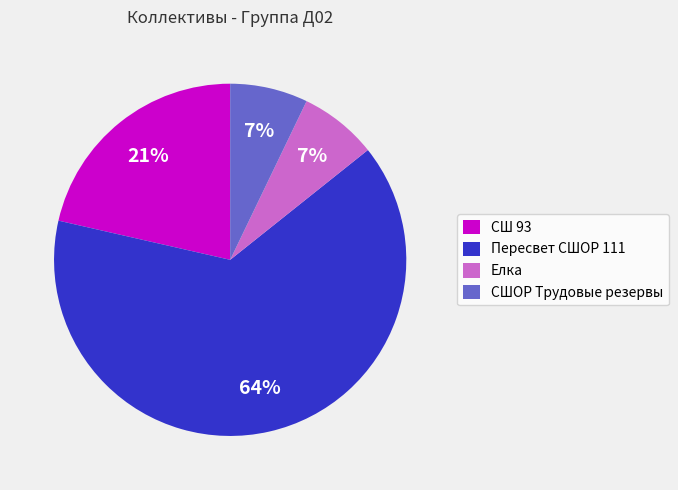

Approximately how many times larger is the value at СШОР Трудовые резервы compared to СШ 93?

0.3